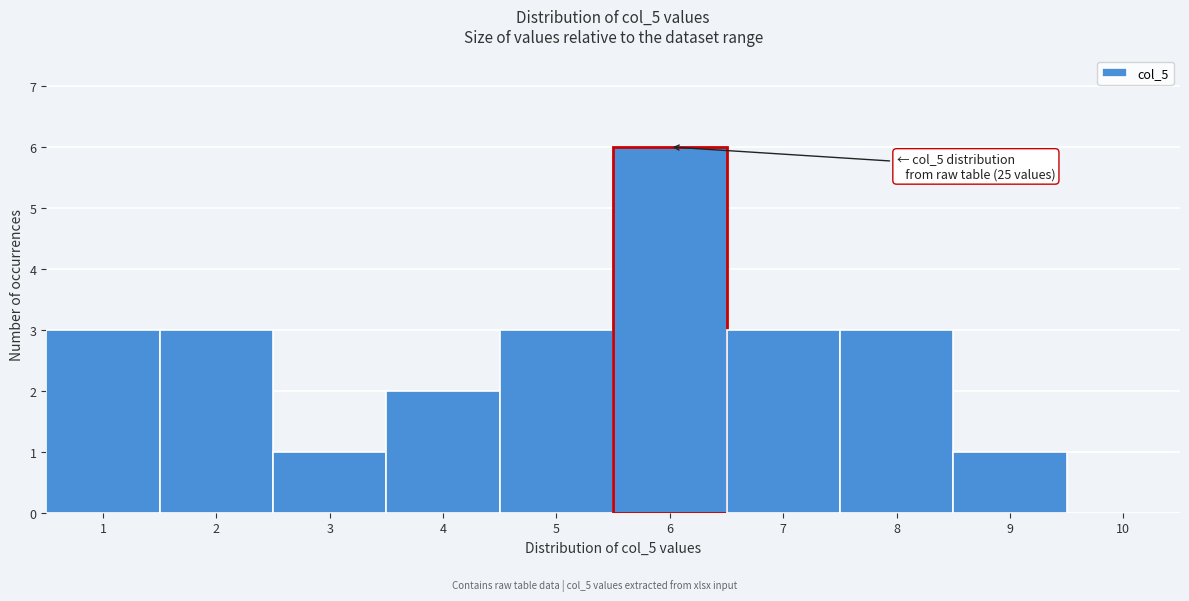

Over which range of the x-axis is the bar tallest?

5.5 to 6.5